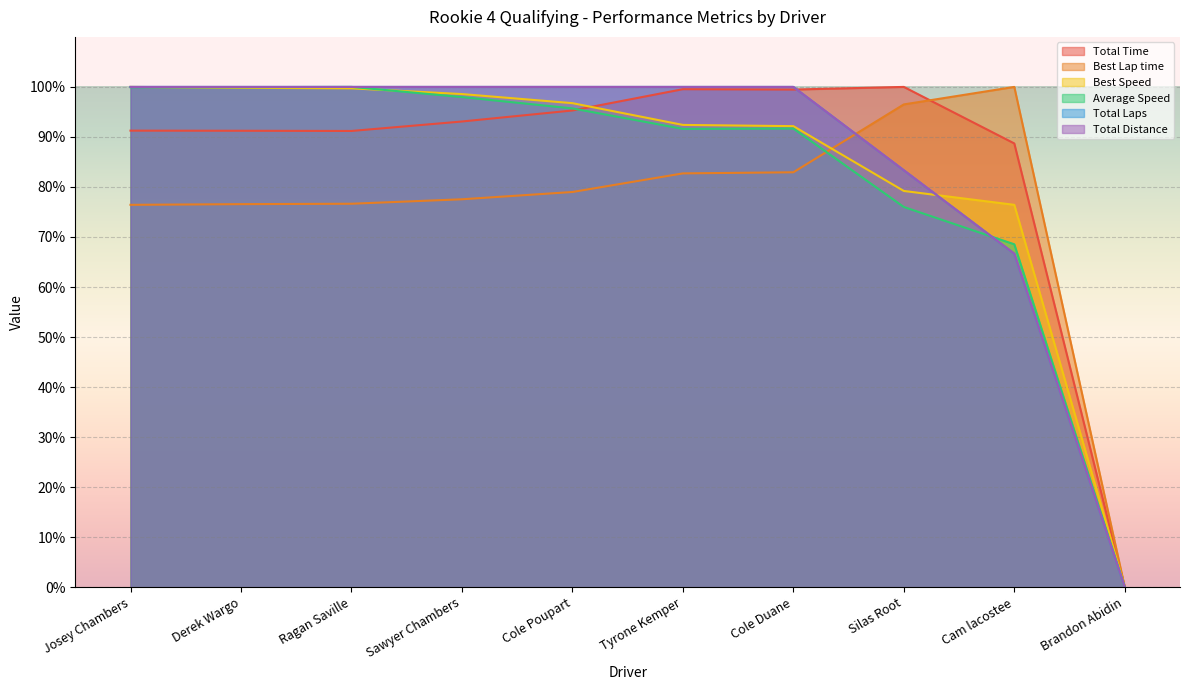

What is the average value of the Best Speed series?

83.5